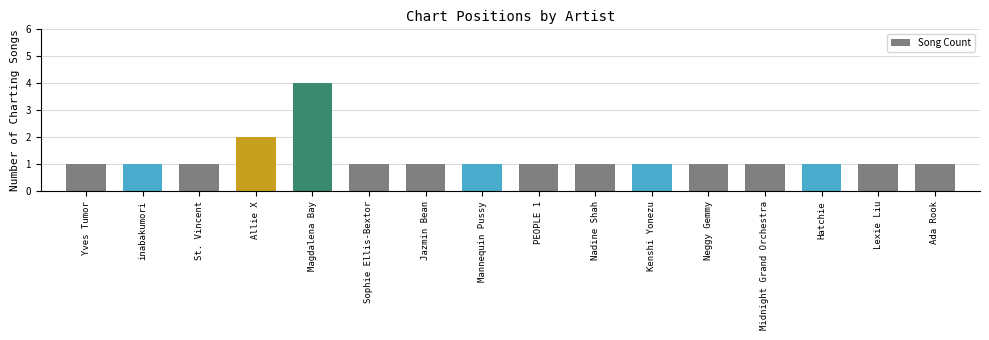

Reading left to right, what are all the values shown in this chart?

1	1	1	2	4	1	1	1	1	1	1	1	1	1	1	1